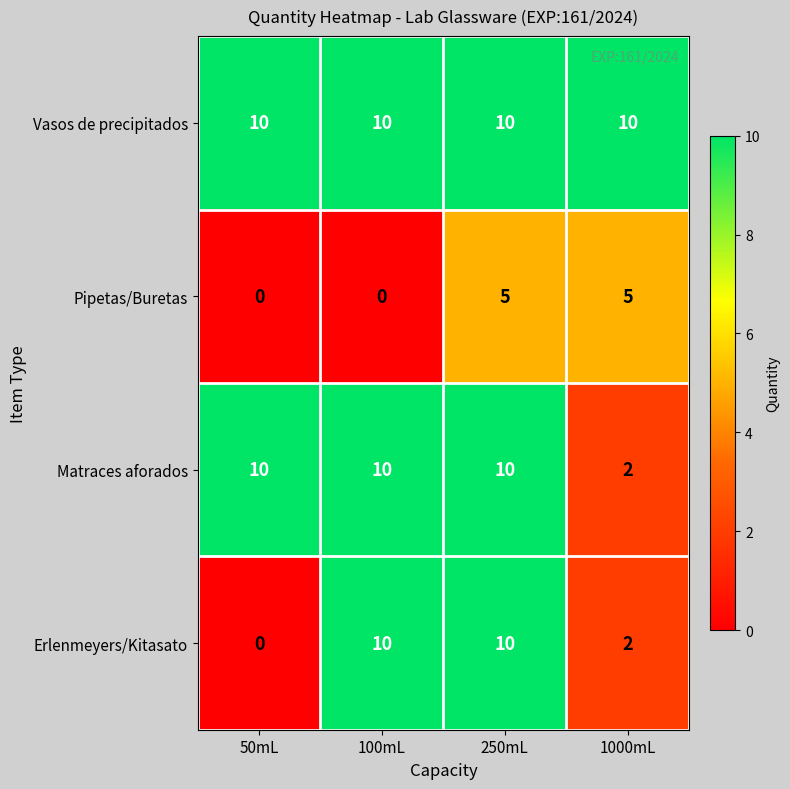

Reading left to right, what are all the values shown in this chart?

Vasos de precipitados: 50mL=10	100mL=10	250mL=10	1000mL=10
Pipetas/Buretas: 50mL=0	100mL=0	250mL=5	1000mL=5
Matraces aforados: 50mL=10	100mL=10	250mL=10	1000mL=2
Erlenmeyers/Kitasato: 50mL=0	100mL=10	250mL=10	1000mL=2